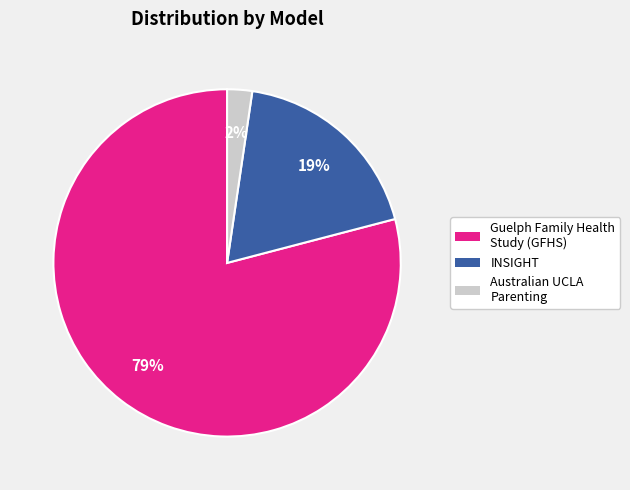

Between Australian UCLA Parenting and Guelph Family Health Study (GFHS), which is larger?

Guelph Family Health Study (GFHS)